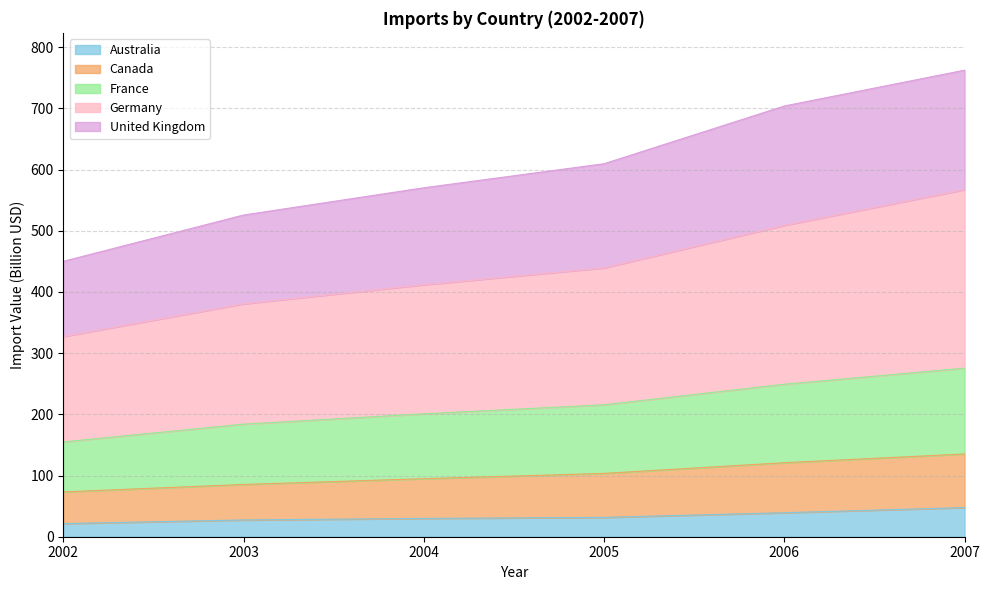

True or false: United Kingdom and Canada intersect in this chart.

False